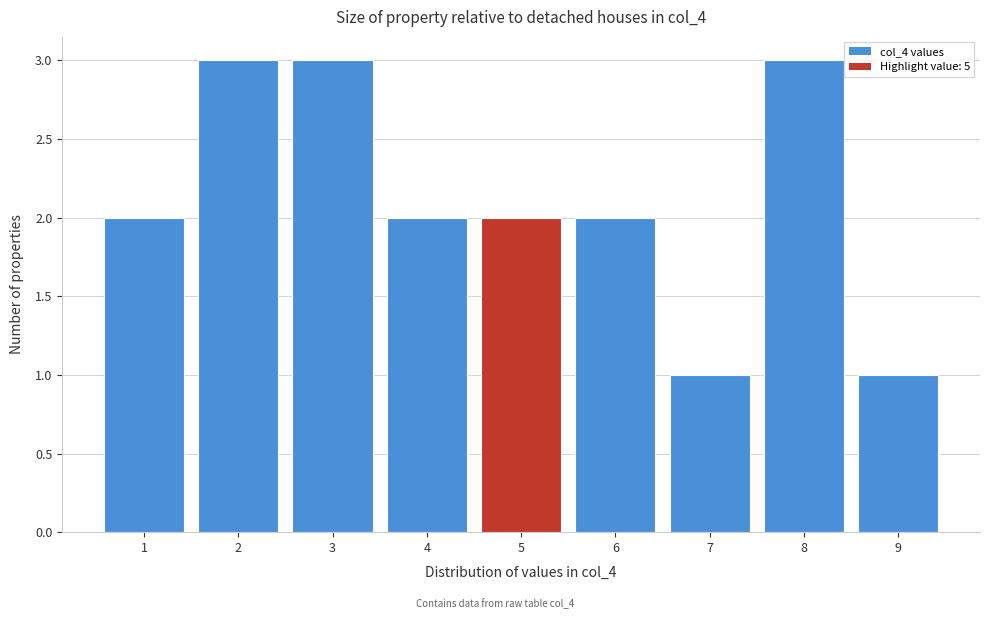

Reading left to right, transcribe all the data shown in this chart.

1=2	2=3	3=3	4=2	5=2	6=2	7=1	8=3	9=1